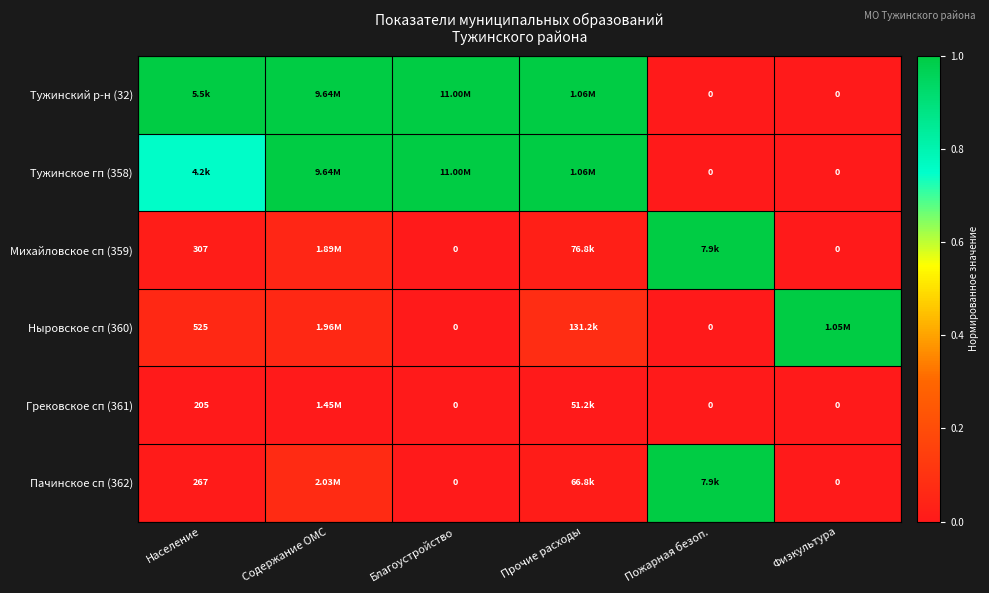

Is it true that Михайловское сп (359) equals 0.0 at Физкультура?

True